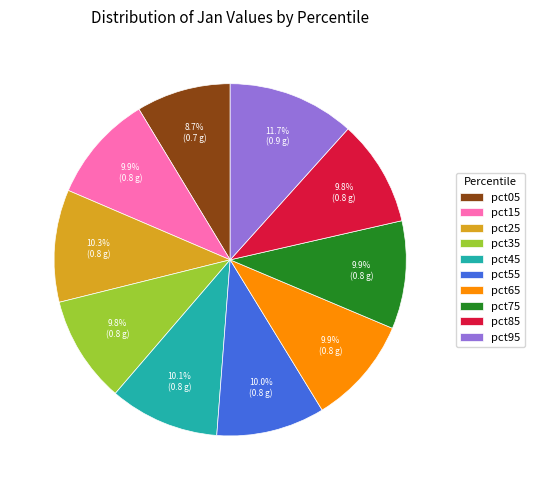

To the nearest percent, what is the difference between the largest and smallest slice percentages?

3%